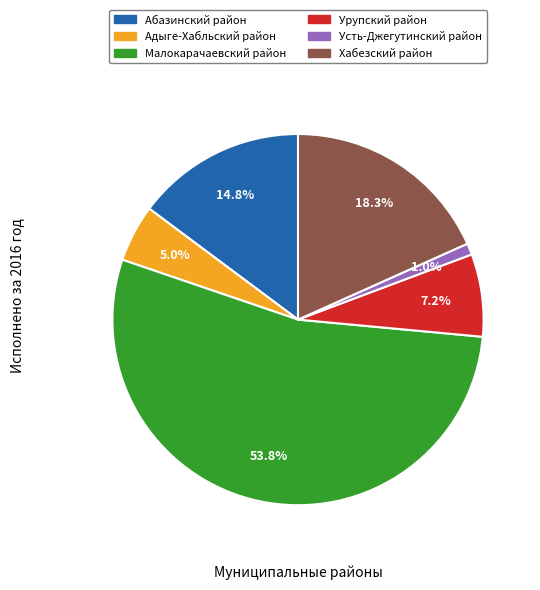

To the nearest percent, what portion does Абазинский район represent?

15%